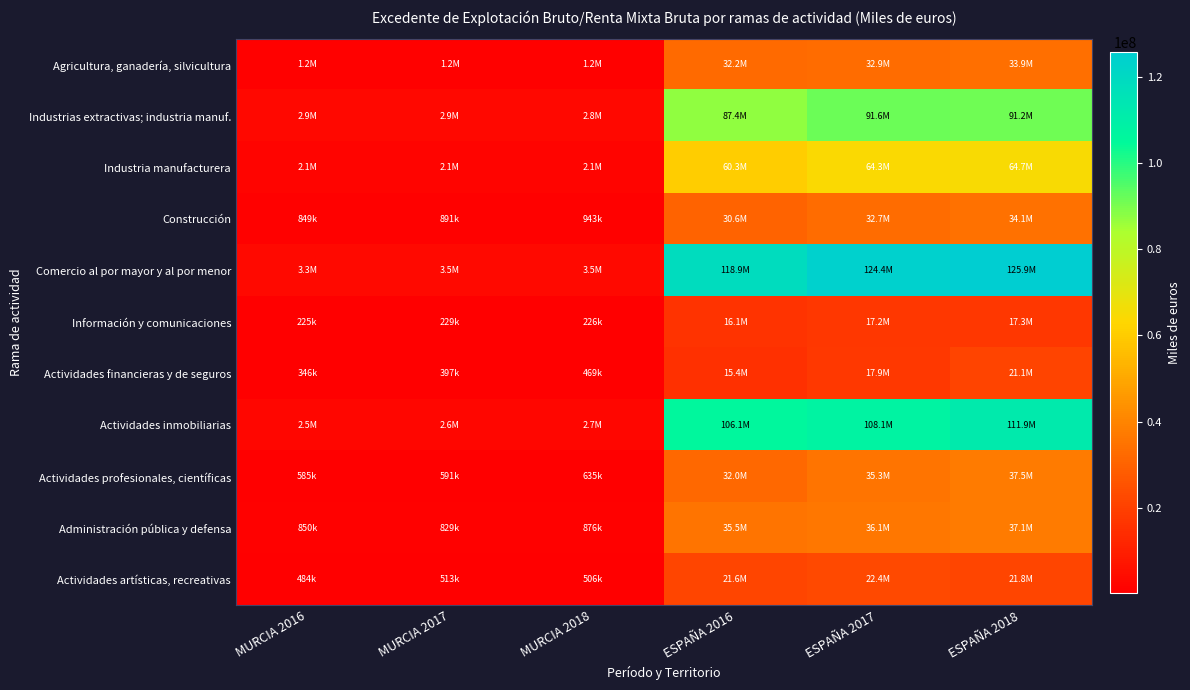

Which series has the largest total across all categories?

Comercio al por mayor y al por menor